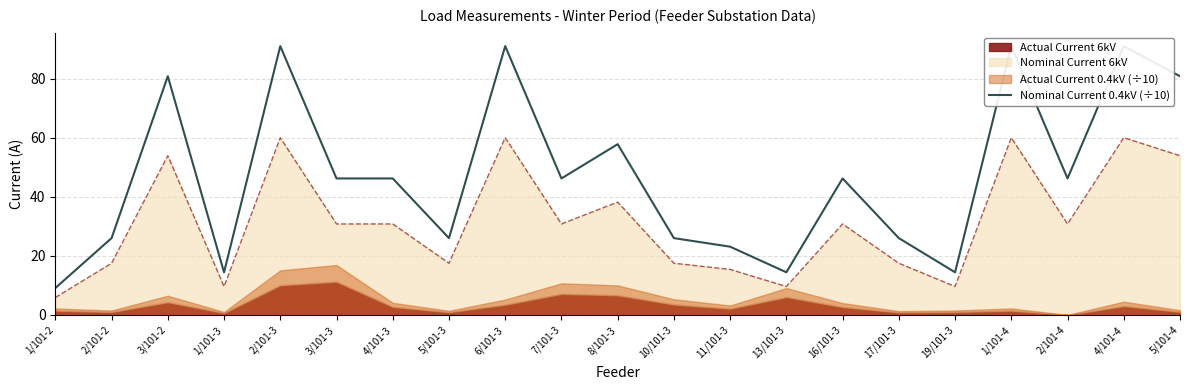

What is the change in value from 3/101-2 to 5/101-3?

-54.8